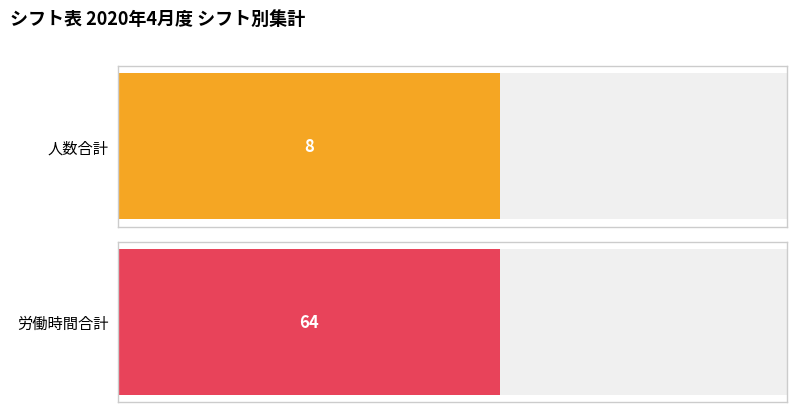

Rank the series at 2020-04-03 from highest to lowest value.

労働時間, 人数